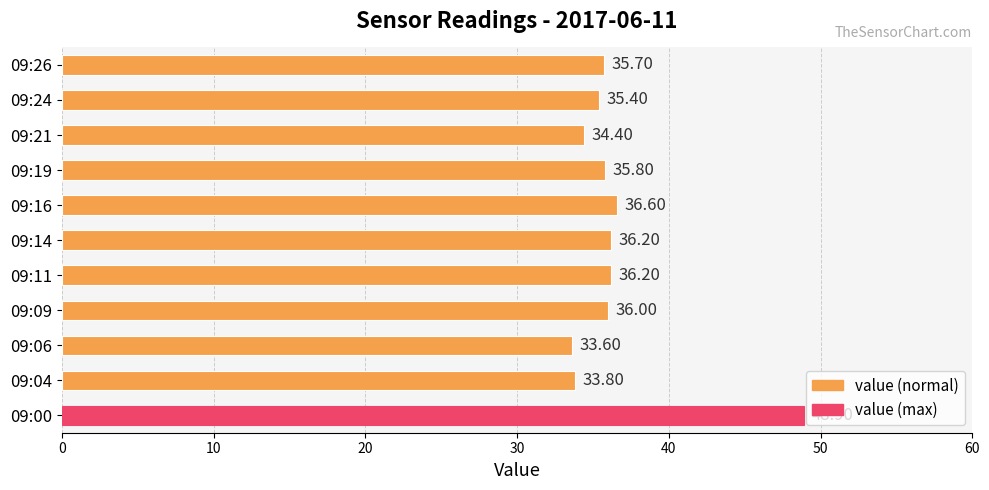

What is the sum of the values at 09:24 and 09:00?

84.3